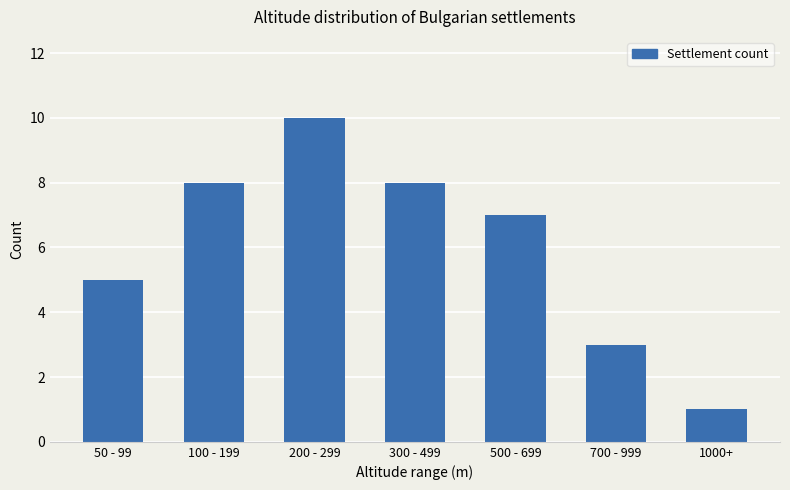

At which category does the chart reach its minimum across all series?

1000+